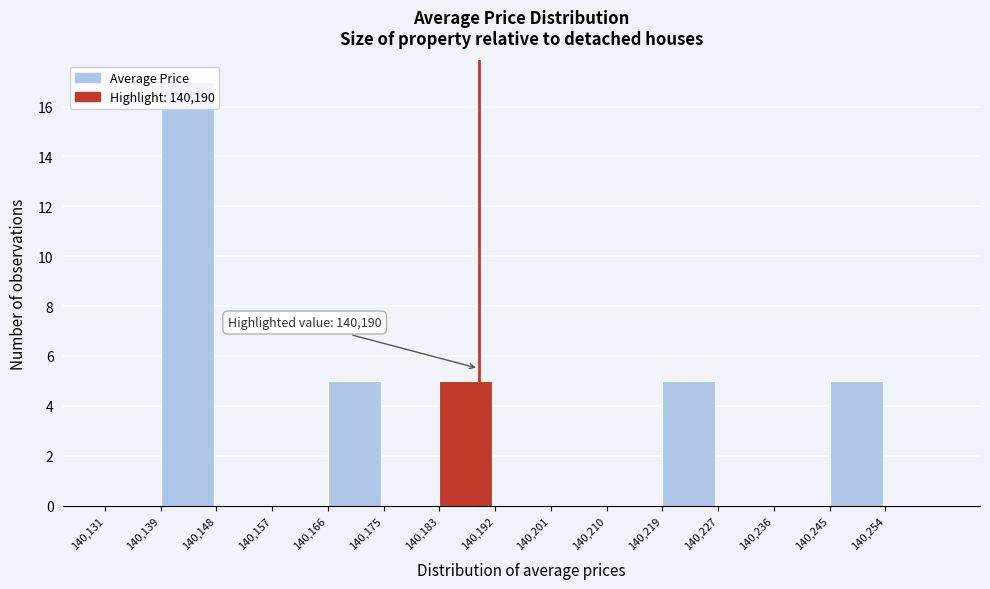

Which range on the x-axis has the tallest bar?

140139.8 to 140148.6